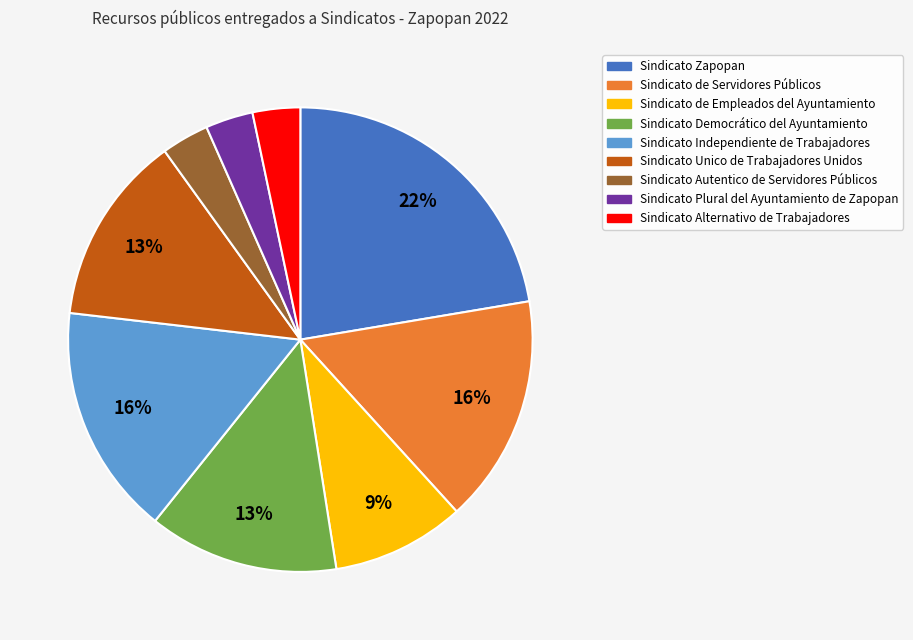

What is the ratio of the value at Sindicato de Servidores Públicos to the value at Sindicato Zapopan?

0.7